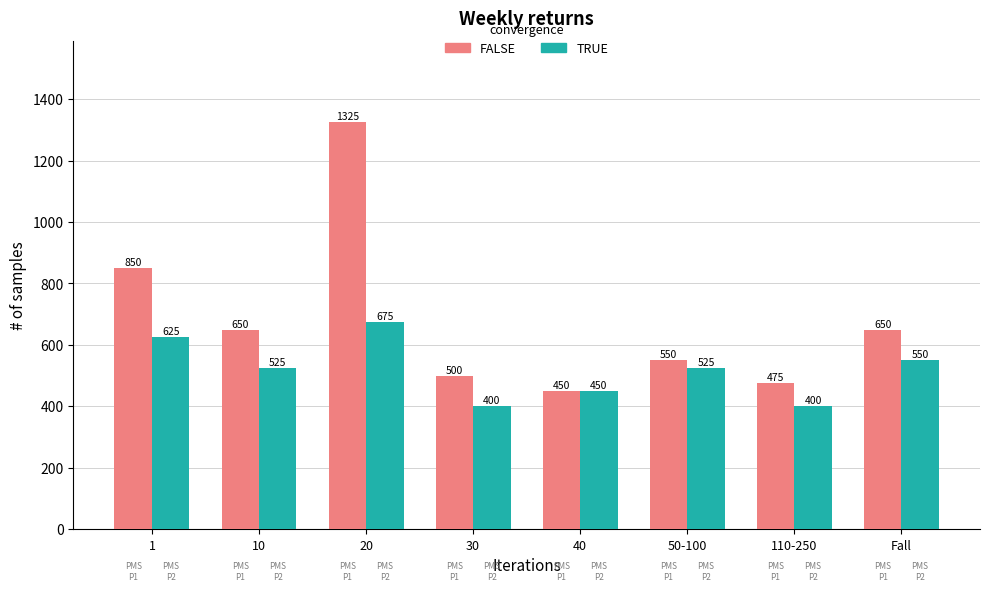

What position from the right is Fall?

1